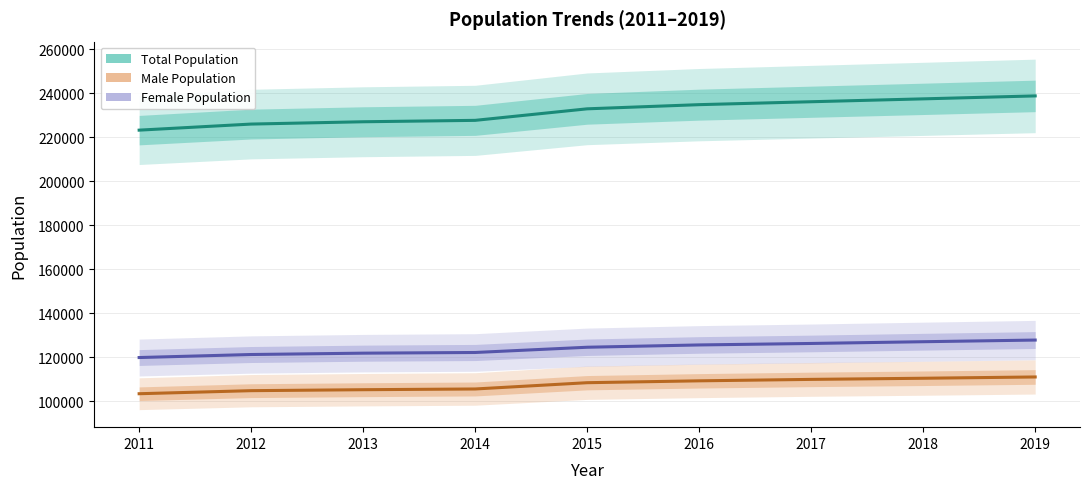

What is the sum of the Male Population values at 2019 and 2016?

220234